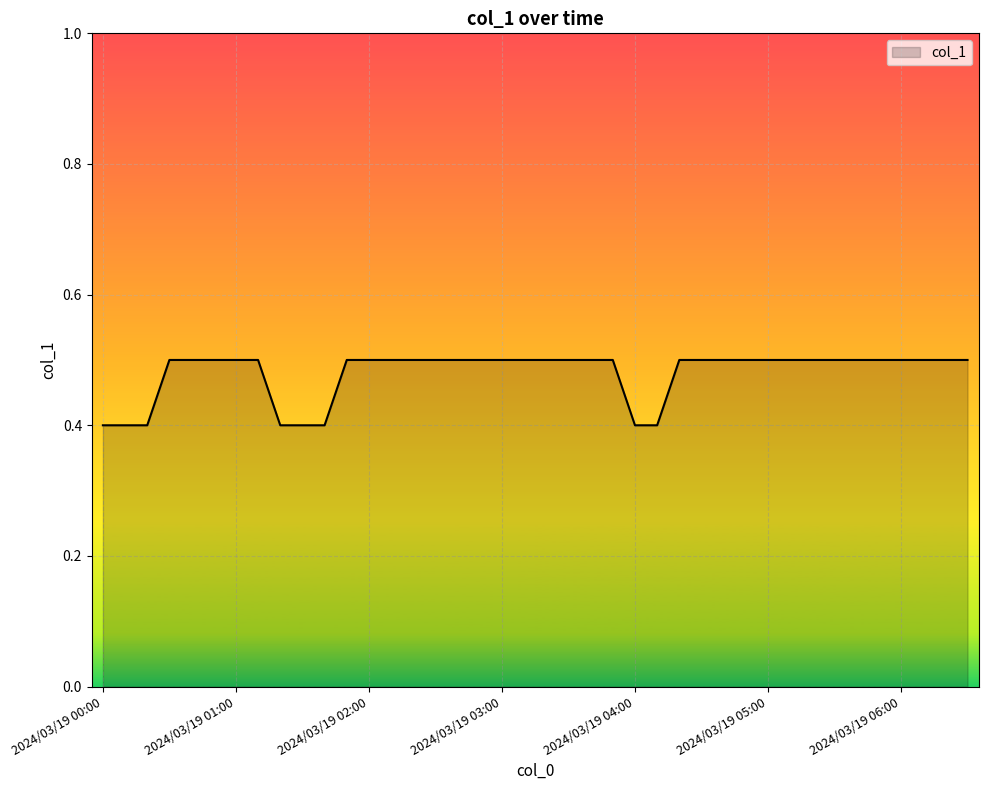

What is the sum of all values?

19.2